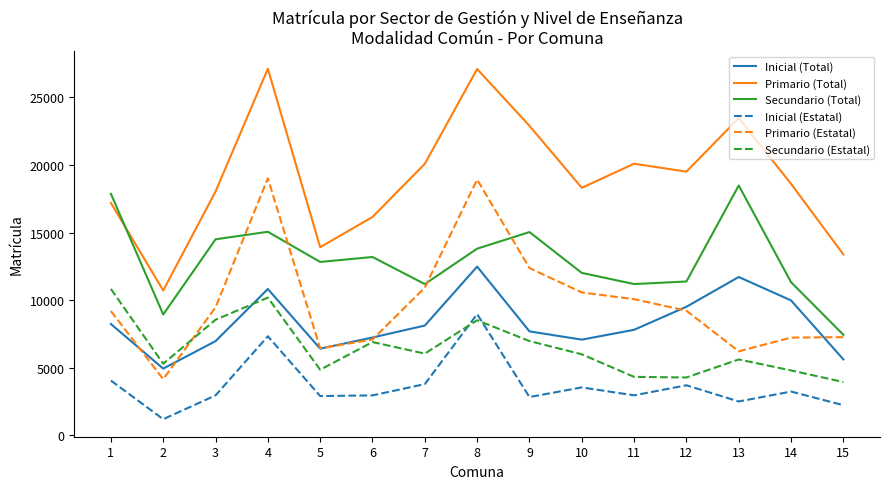

What is the approximate value of Secundario (Estatal) at 7, to the nearest 50?

6050